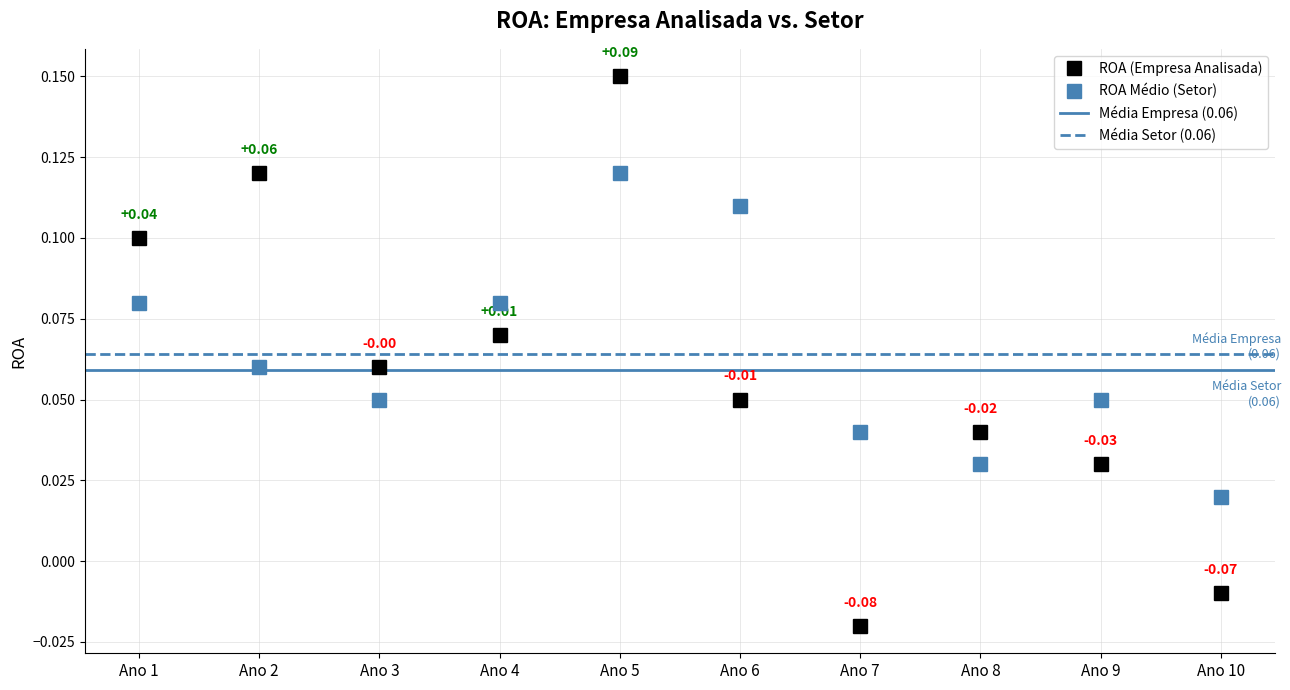

True or false: ROA (Empresa Analisada) has a value of 0.1 at Ano 2.

False